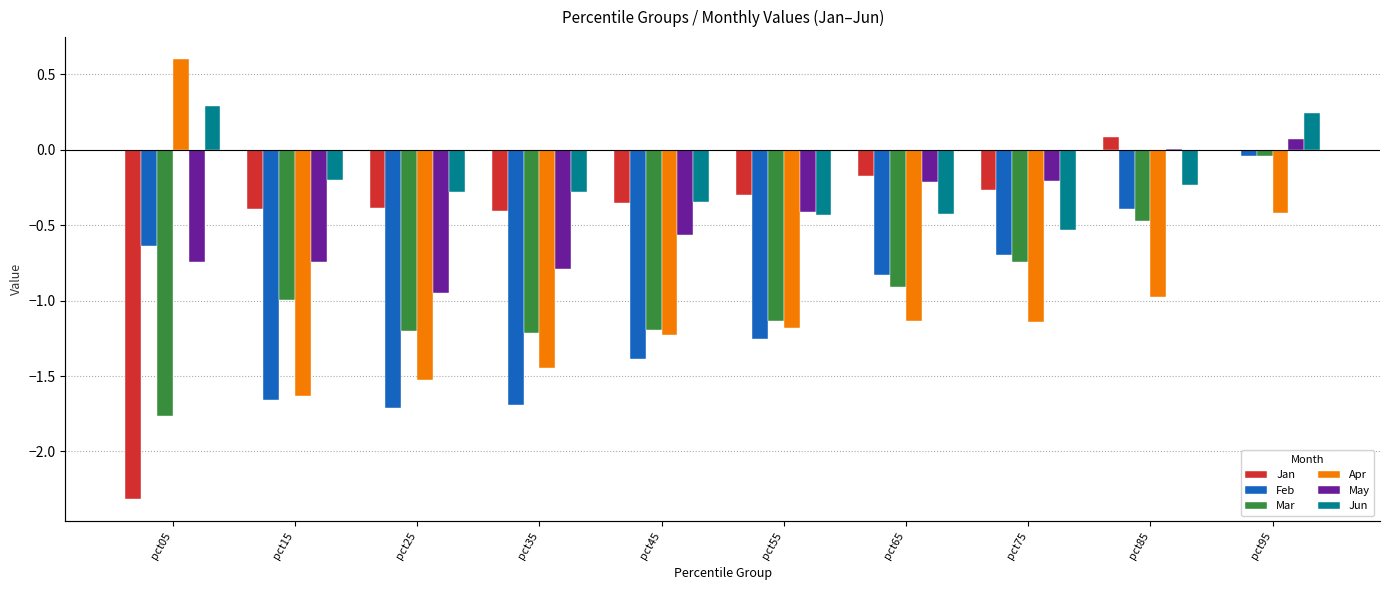

How many bars are there in each group?

6